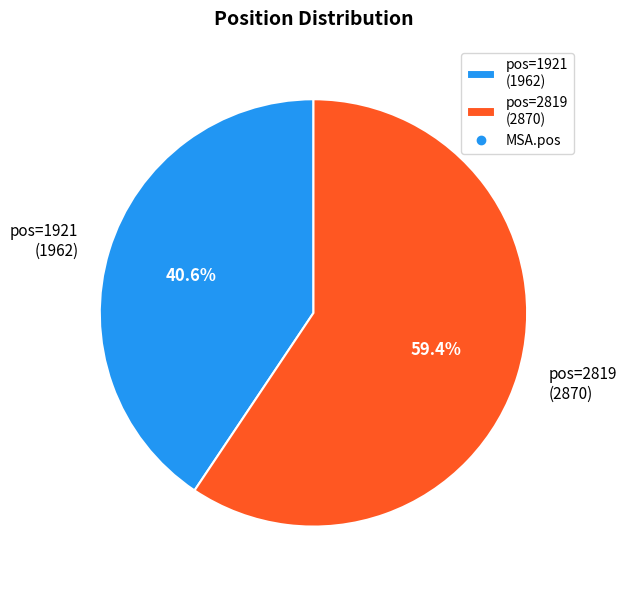

What is the ratio of the value at pos=2819 (2870) to the value at pos=1921 (1962)?

1.5